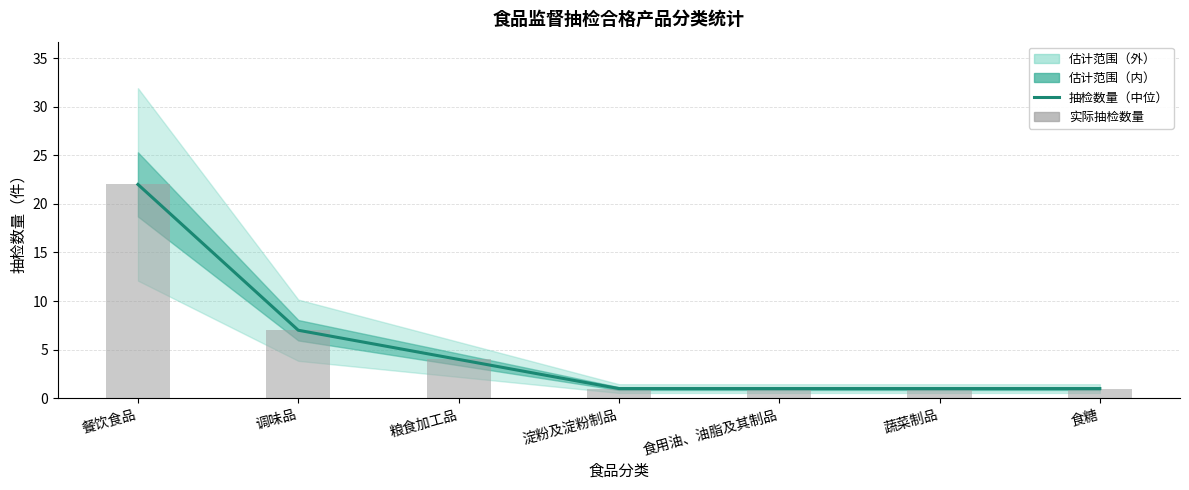

Which series changed the most between 蔬菜制品 and 食糖?

抽检数量（中位）